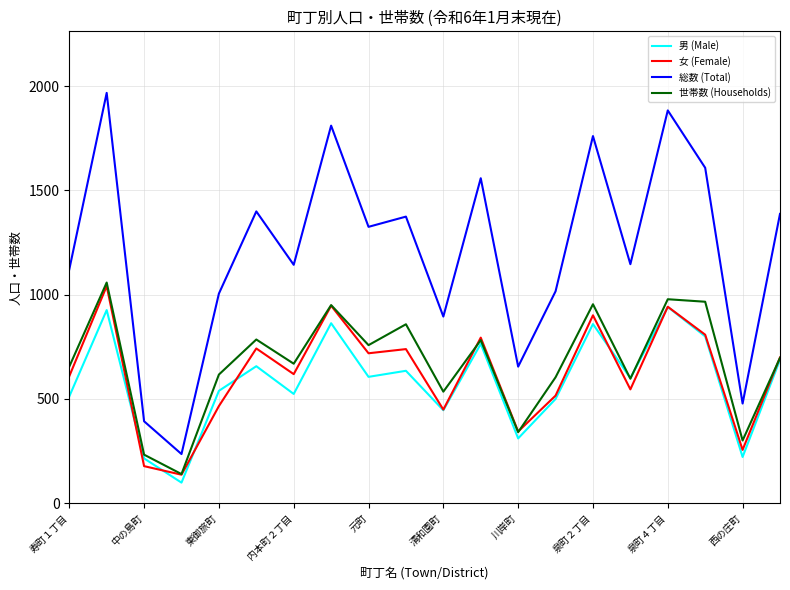

Does the chart have visible grid lines?

Yes